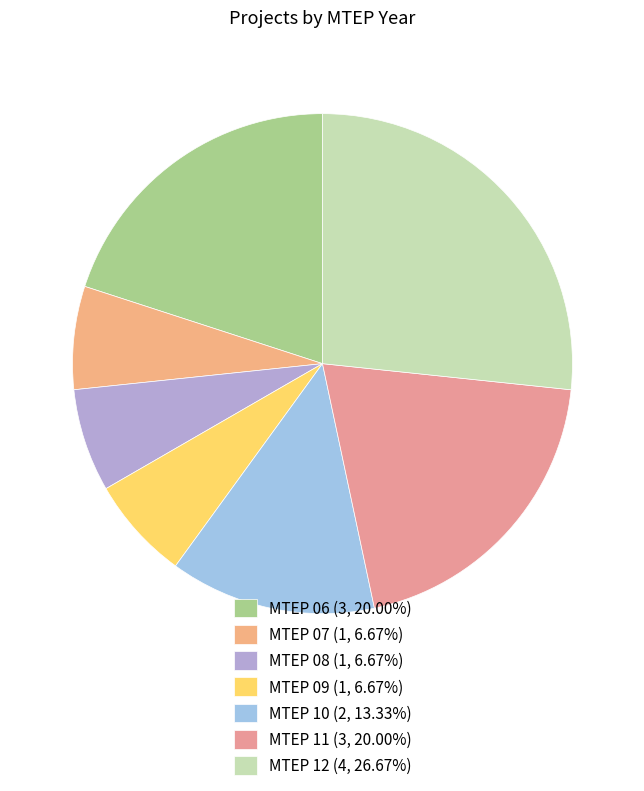

Is it true that MTEP 11 is 26% of the pie?

False